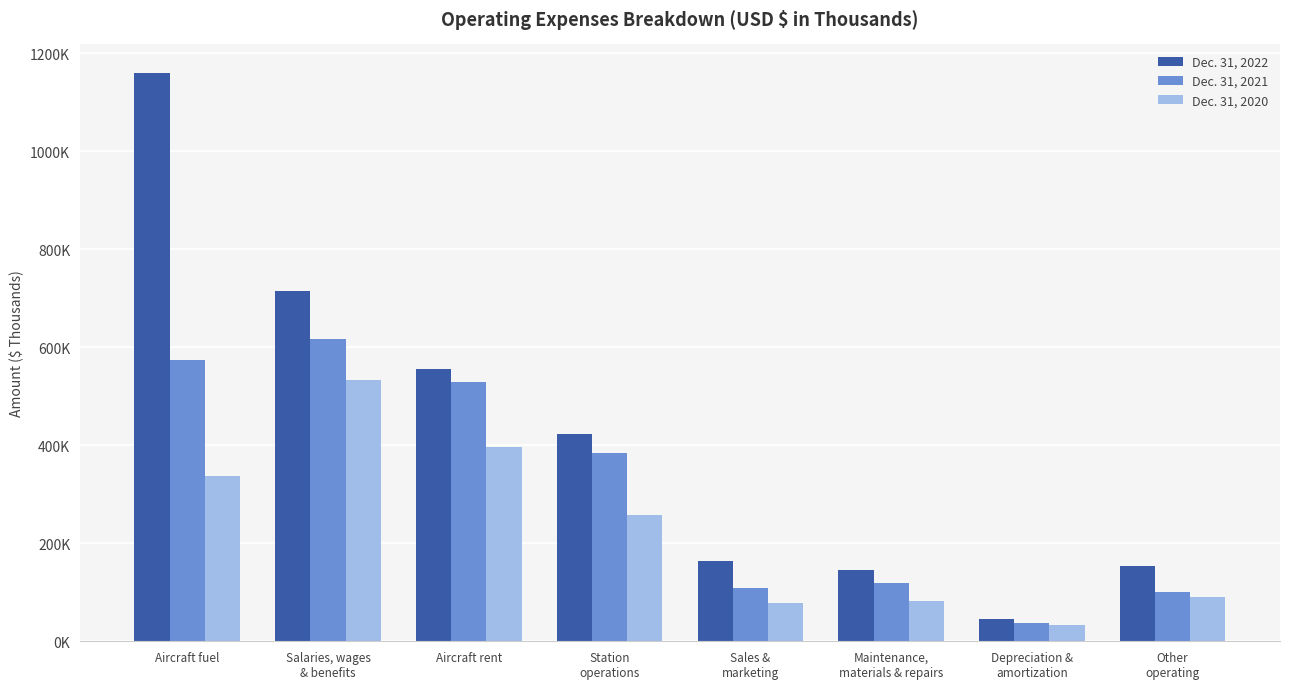

Which series has the largest range (max minus min)?

Dec. 31, 2022